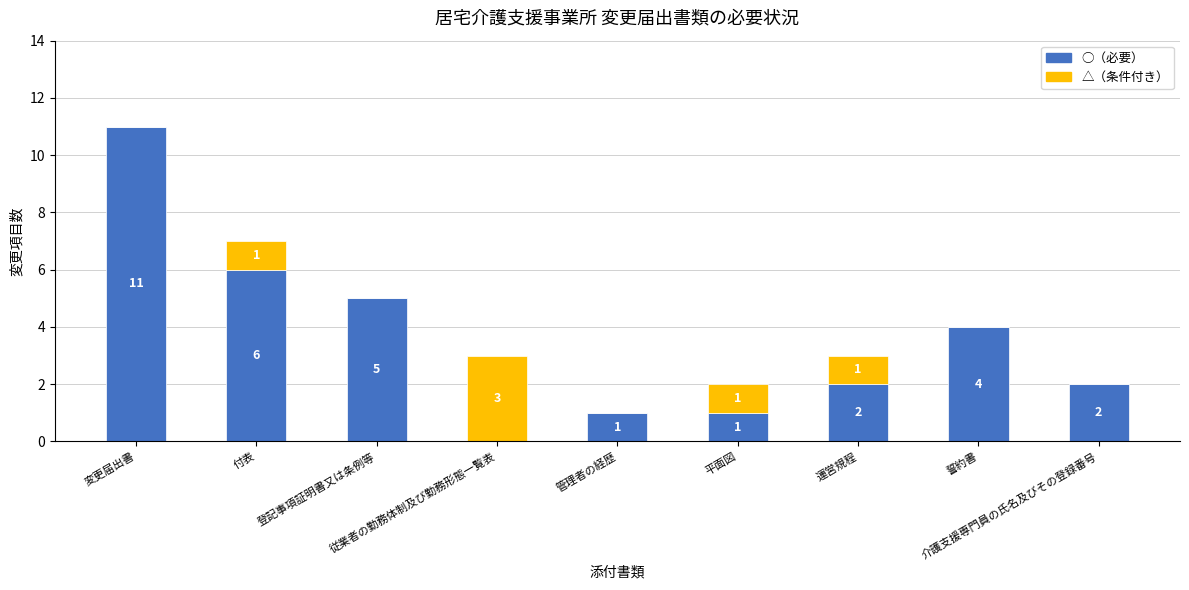

What is the total value across all series at 誓約書?

4